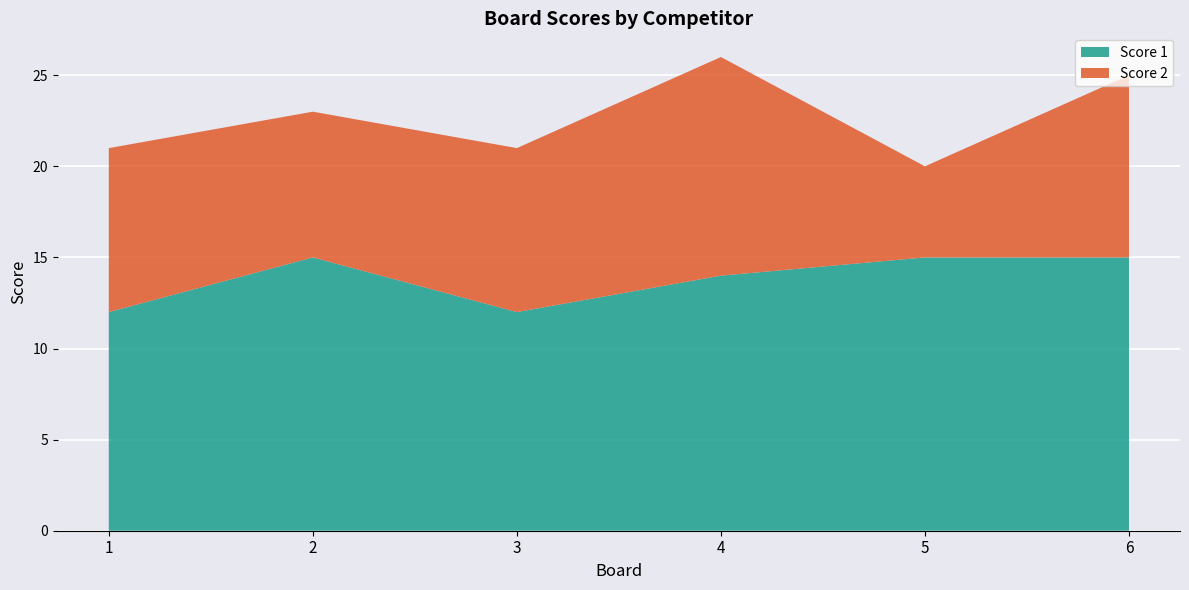

Reading left to right, what are all the values shown in this chart?

Score 1: 1=12	2=15	3=12	4=14	5=15	6=15
Score 2: 1=9	2=8	3=9	4=12	5=5	6=10